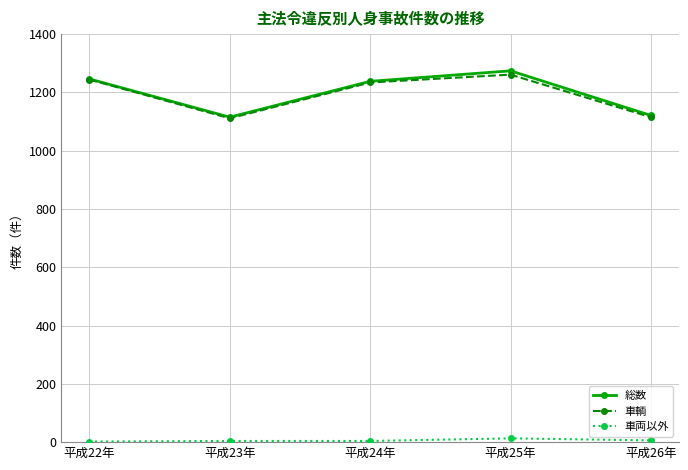

Between 平成23年 and 平成25年, which series saw the biggest shift?

総数